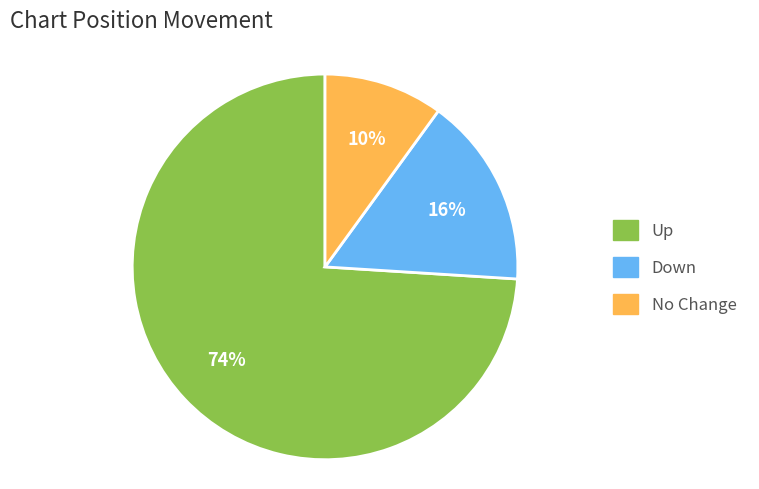

To the nearest percent, what is the difference between the largest and smallest slice percentages?

64%